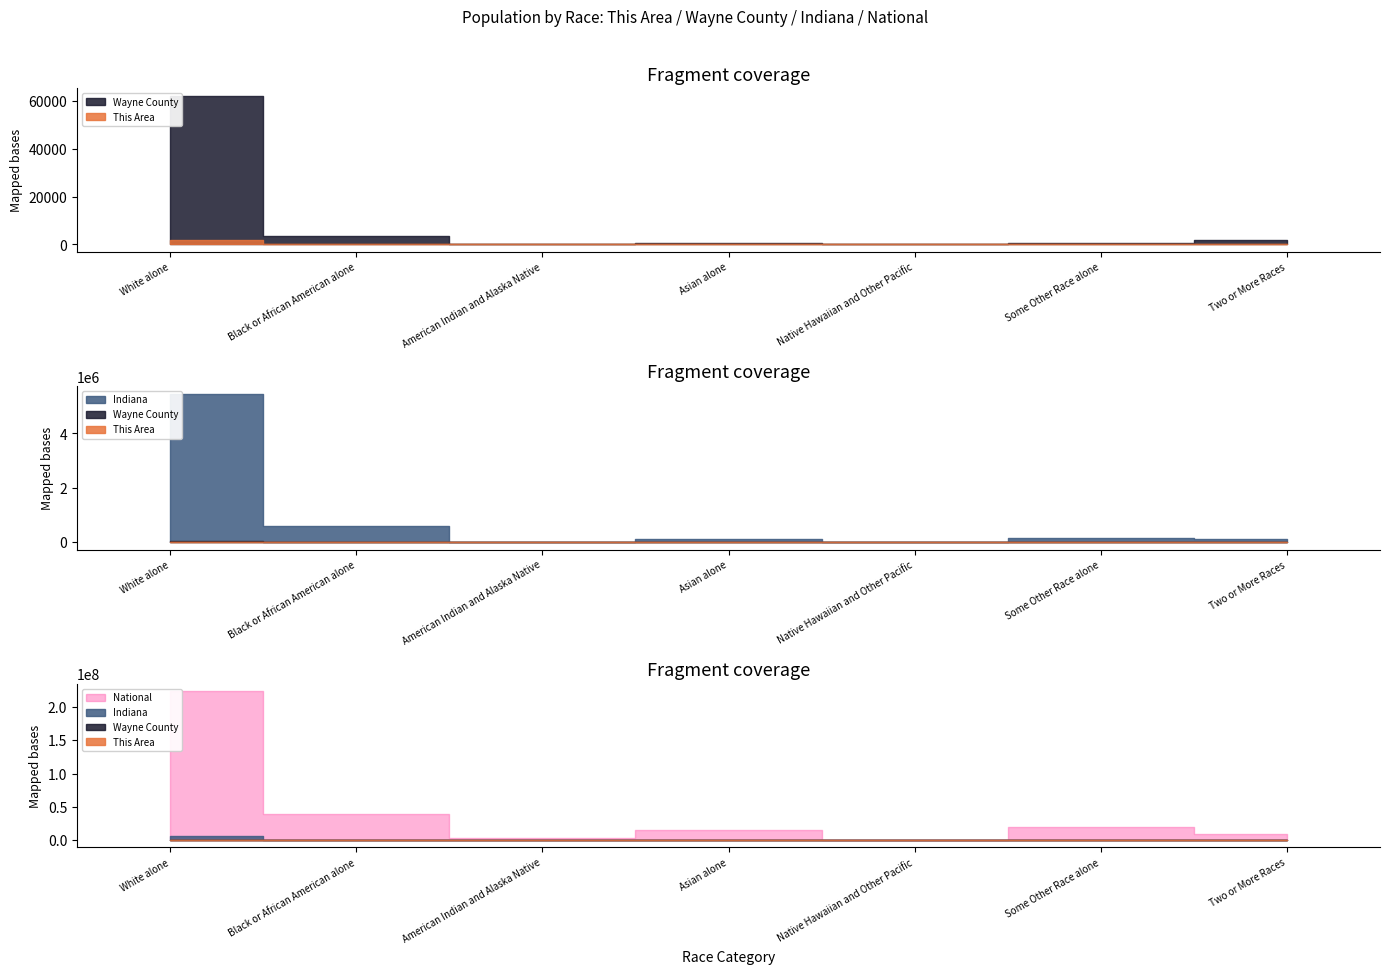

Is the value of Wayne County at Black or African American alone greater than the value of Indiana at White alone?

No